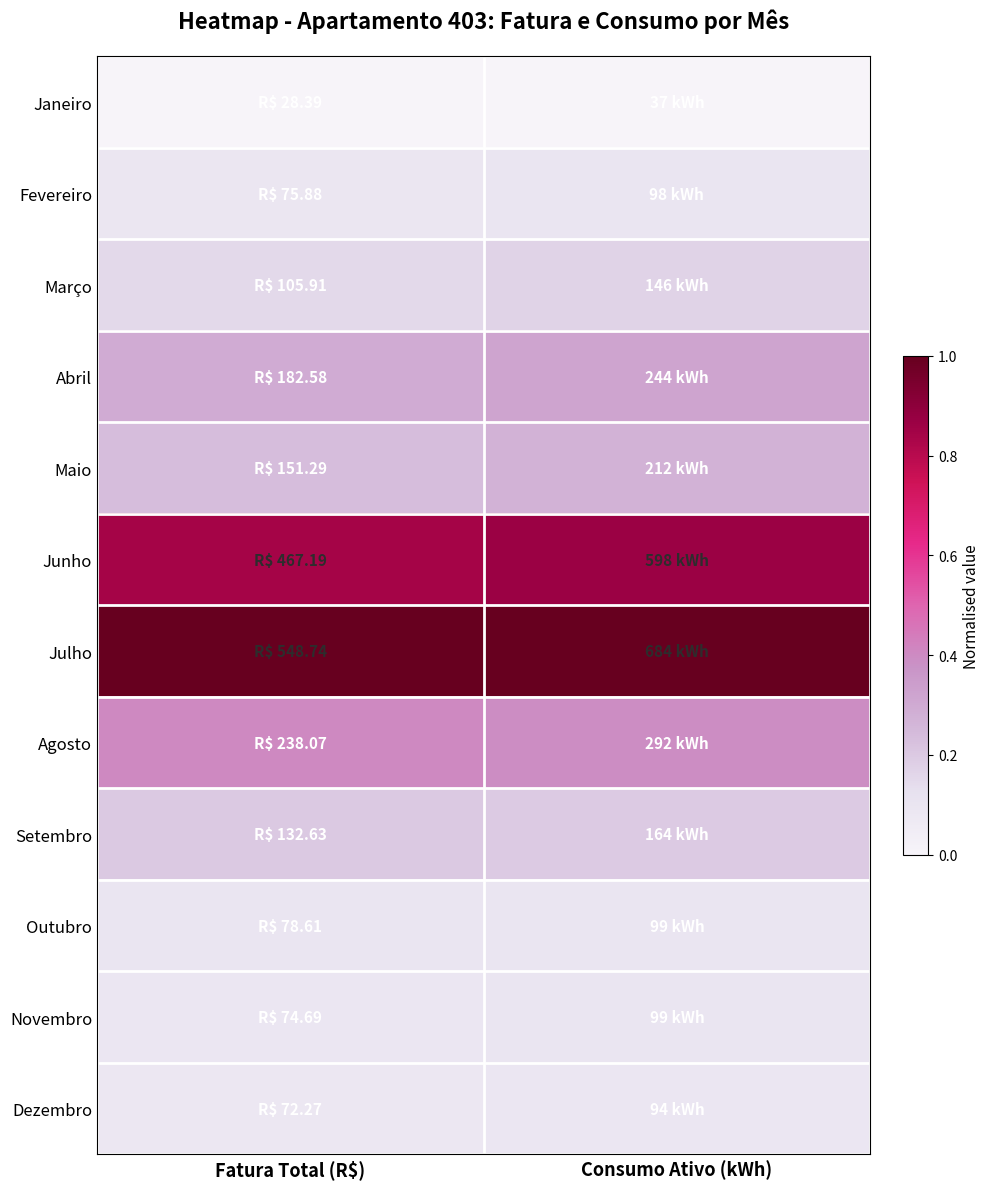

At how many categories does at least one series exceed 0?

2